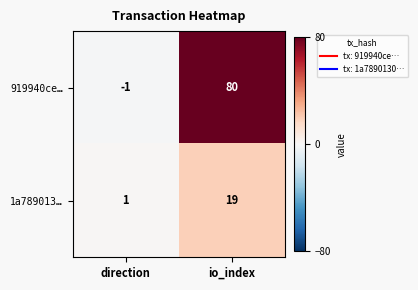

At which label is 919940ce… closest to 39?

direction